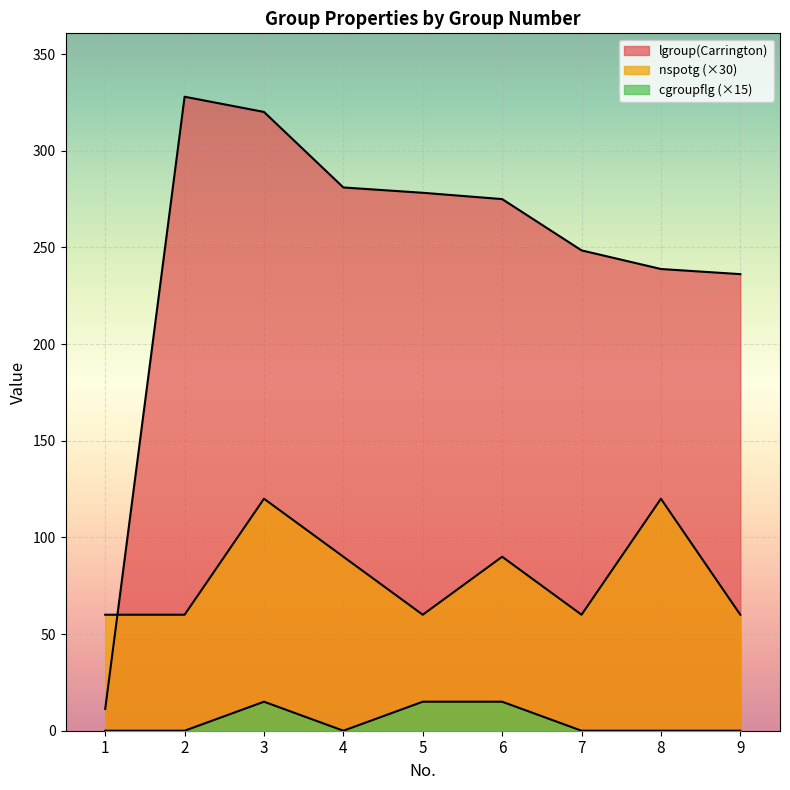

Does the chart display data point markers on the line(s)?

No